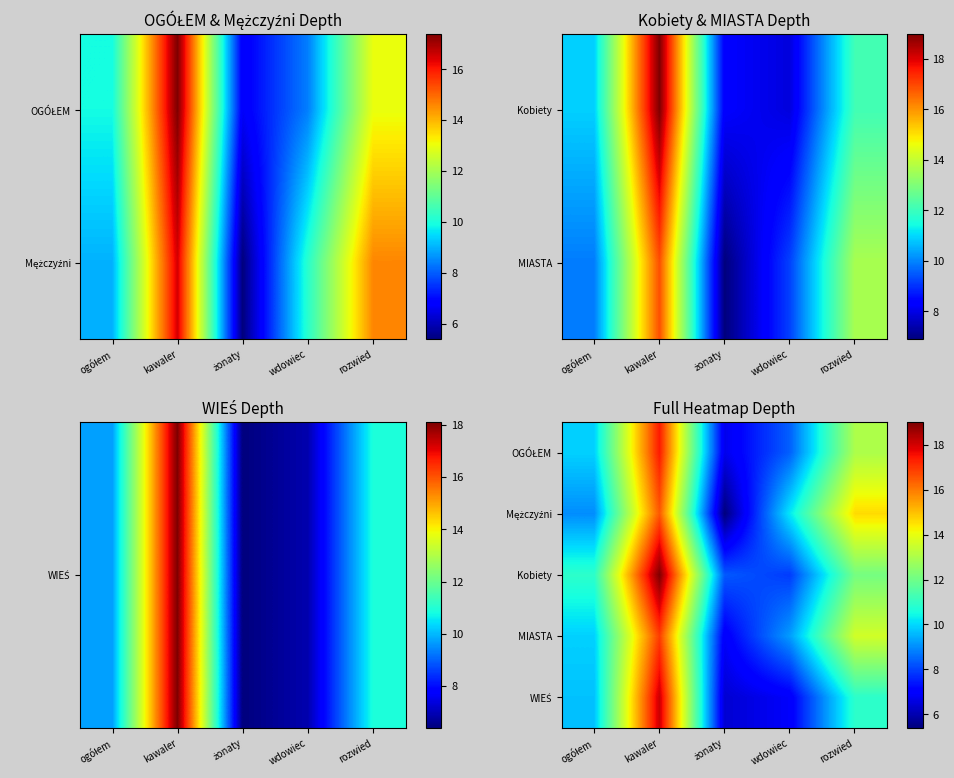

Rank the series at rozwied from lowest to highest value.

WIEŚ, Kobiety, OGÓŁEM, MIASTA, Mężczyźni